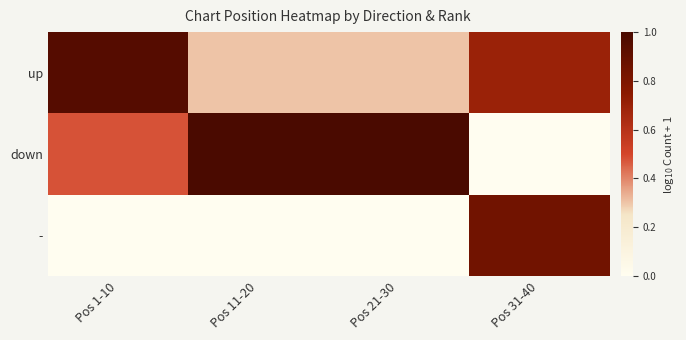

Which series changed the most between Pos 1-10 and Pos 31-40?

-